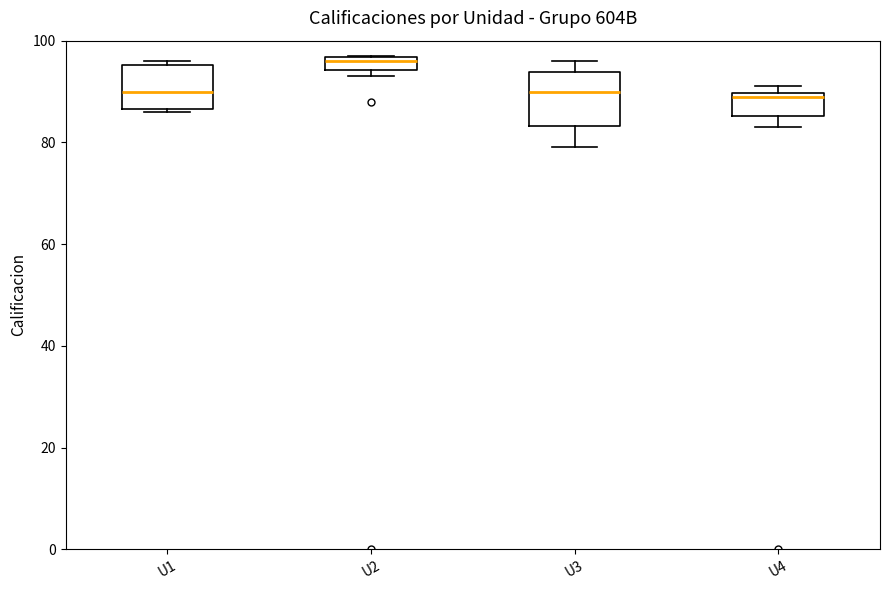

Which box's median line is the highest?

U2